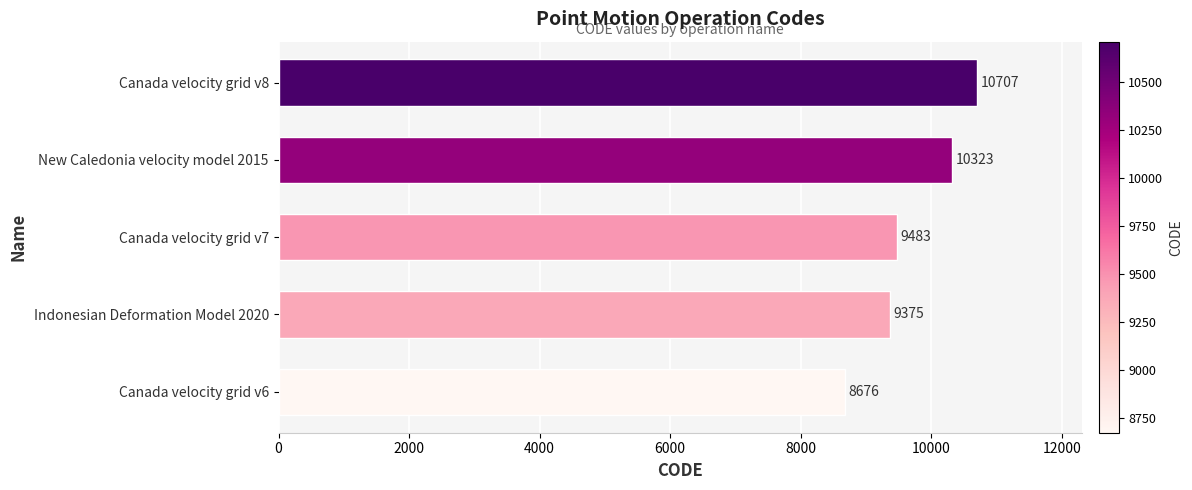

Reading top to bottom, extract all data points from this chart.

10707	10323	9483	9375	8676